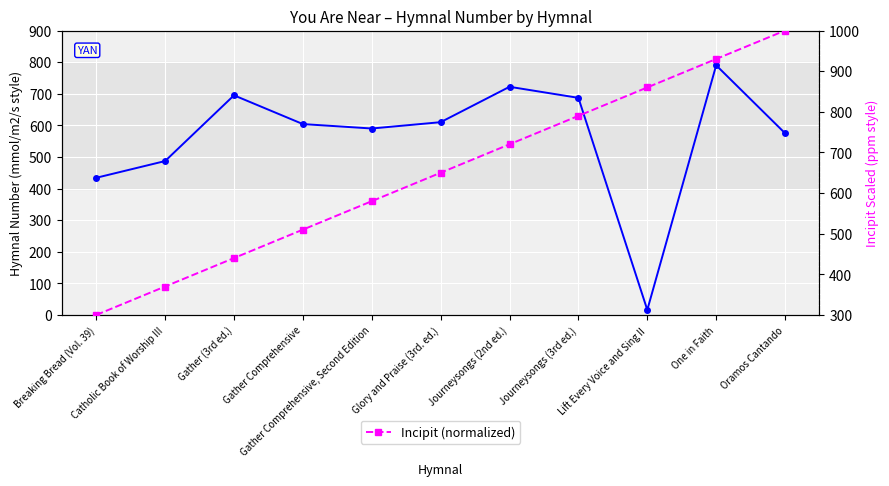

What is the difference between the maximum and minimum values in the Hymnal Number series?

774